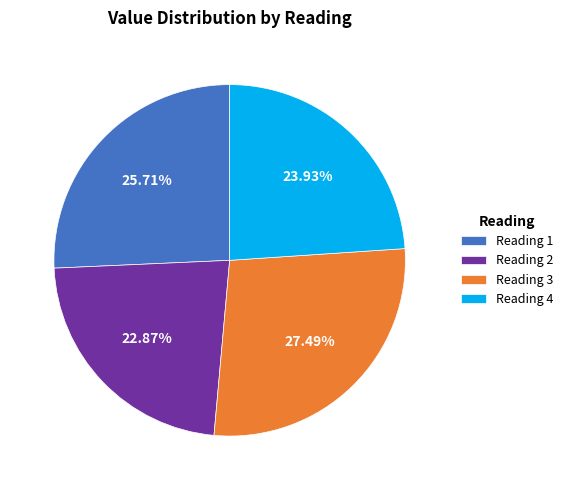

Is the sum of Reading 2 and Reading 1 greater than half?

No